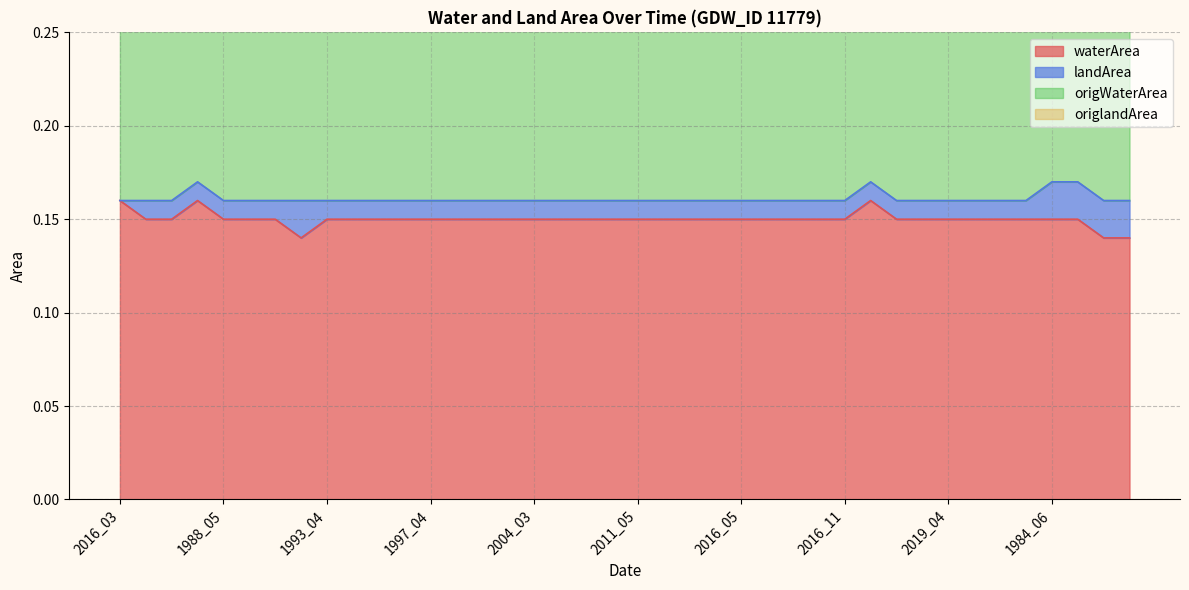

List the labels in order of waterArea value, smallest first.

1992_09, 1987_09, 1988_07, 1986_06, 1986_11, 1988_05, 1988_10, 1989_03, 1993_04, 1994_05, 1995_03, 1995_05, 1997_04, 1998_05, 2000_04, 2001_04, 2004_03, 2008_04, 2009_04, 2011_04, 2011_05, 2015_03, 2015_04, 2015_11, 2016_05, 2016_06, 2016_07, 2016_08, 2016_11, 2017_05, 2017_06, 2019_04, 2020_04, 2020_05, 2020_08, 1984_06, 1986_04, 2016_03, 1988_04, 2017_04